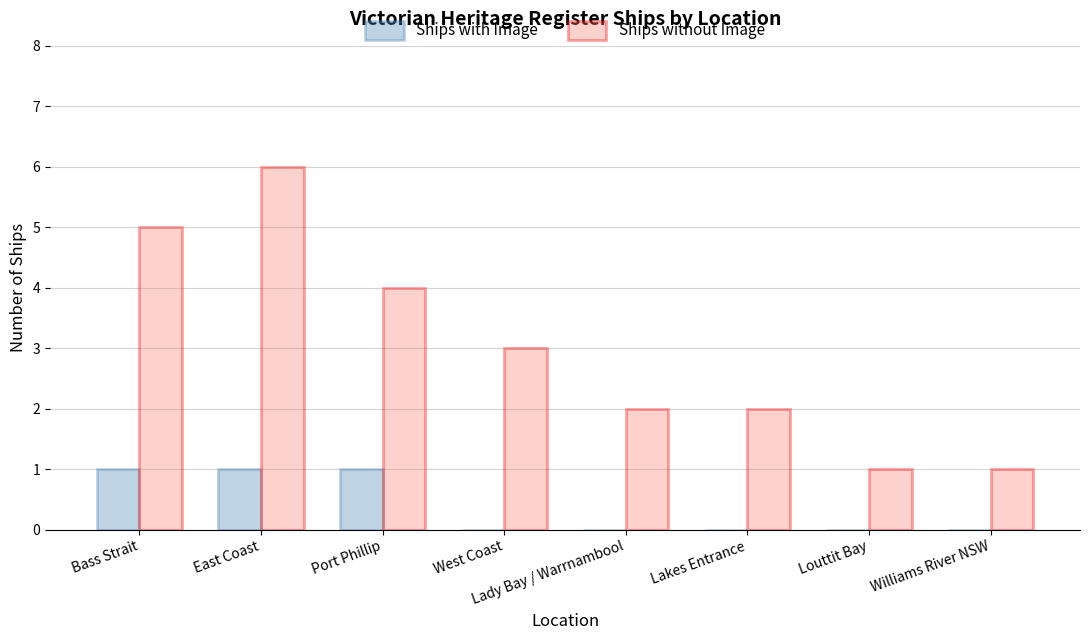

Is the value of Ships without Image at Lady Bay / Warrnambool greater than the value of Ships with Image at Port Phillip?

Yes